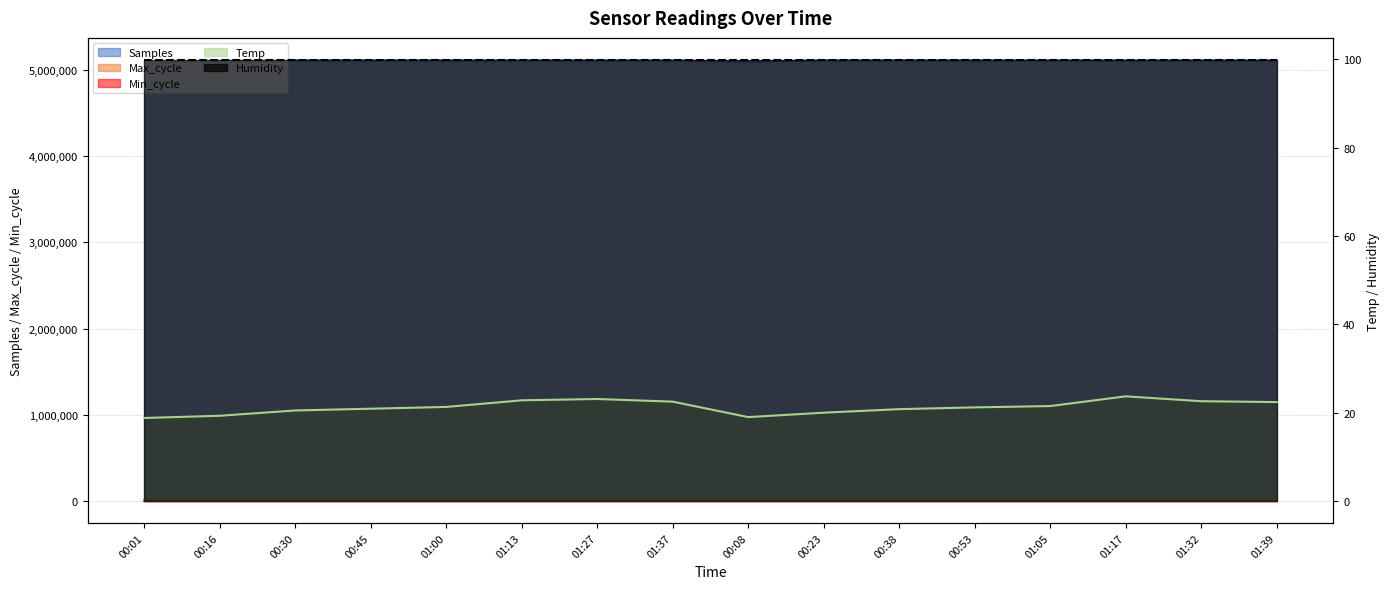

How many interior local valleys does the Temp series have?

1